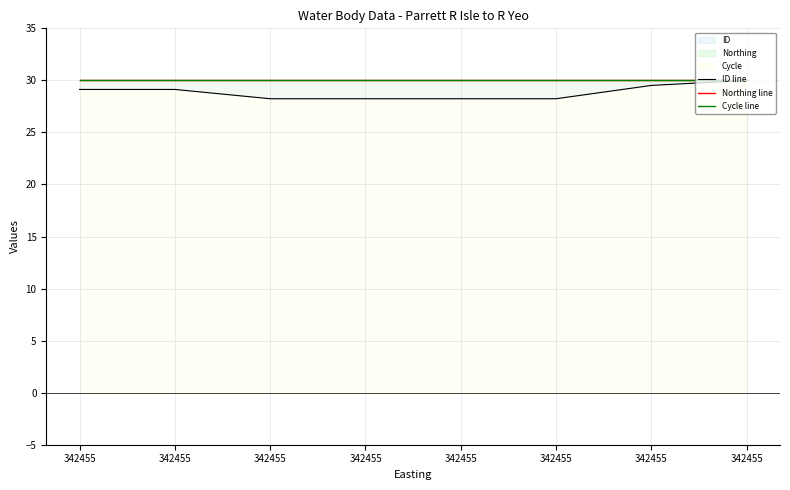

List the series in order of their peak value, lowest first.

ID line, Northing line, Cycle line